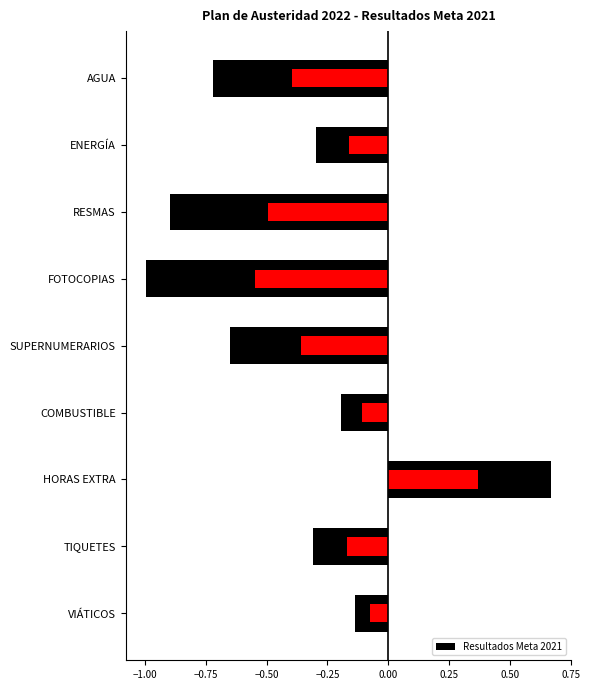

At which label is the value closest to 0?

VIÁTICOS